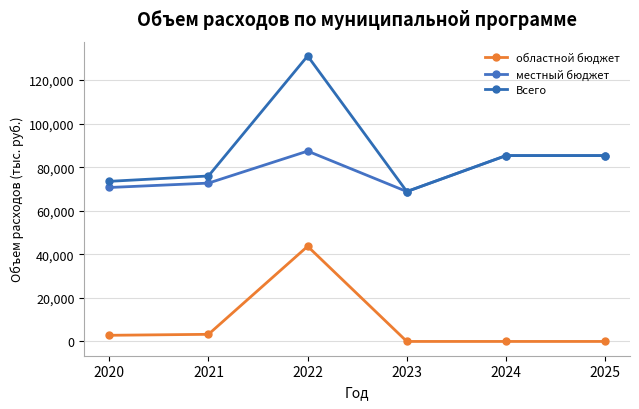

True or false: местный бюджет has a value of 144055.6 at 2025.

False